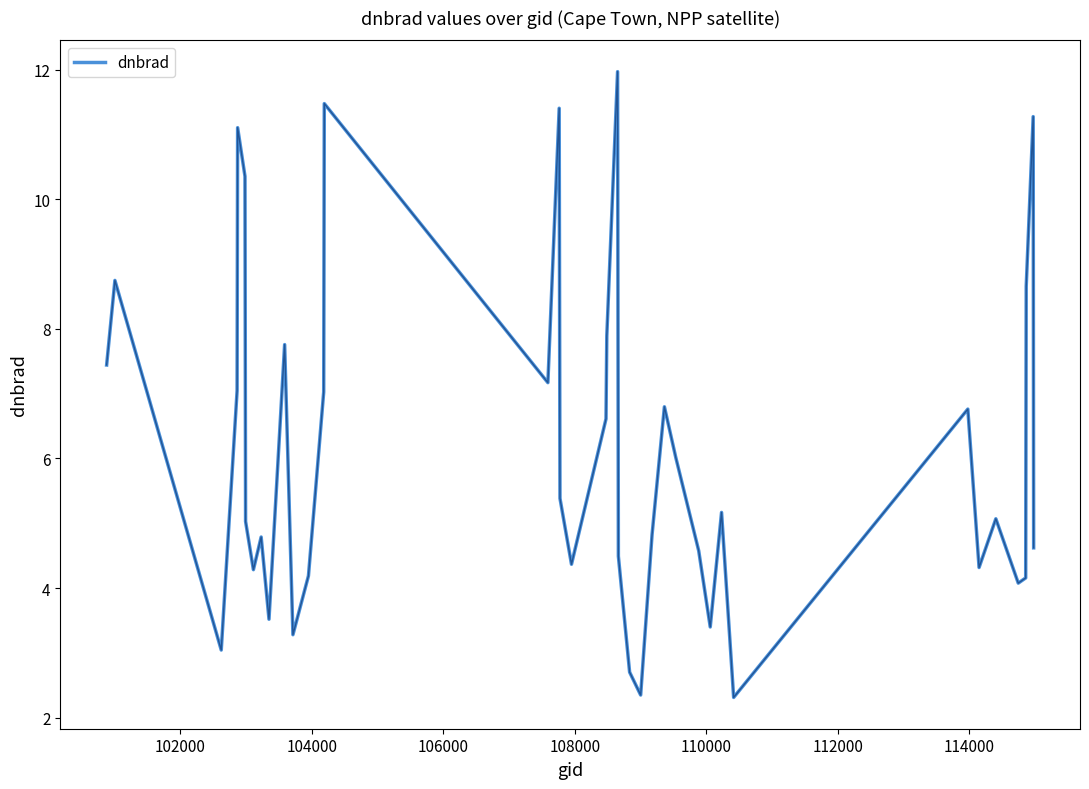

How many categories are shown in the chart?

40